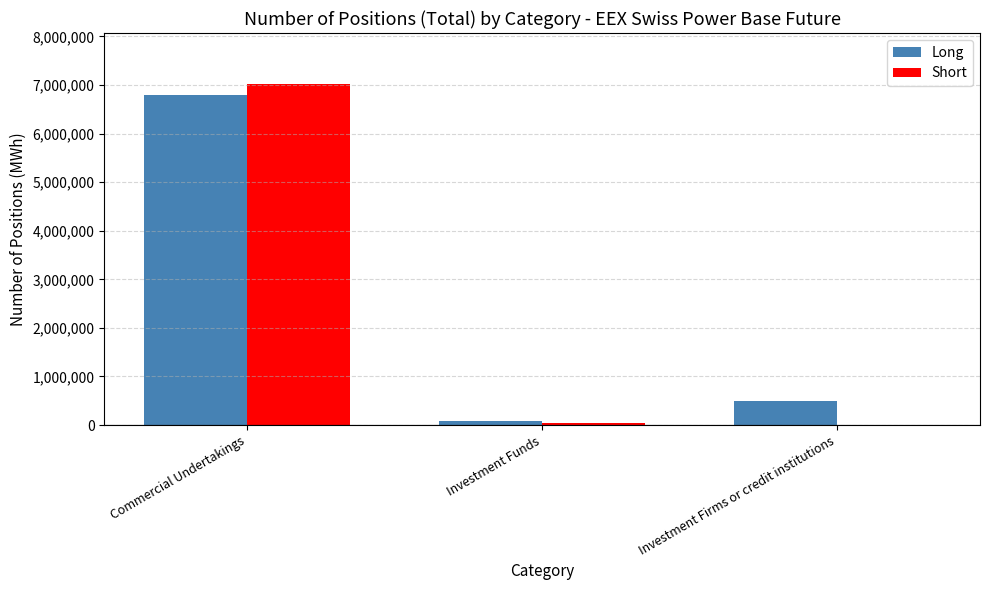

True or false: Long has a value of 2221553 at Commercial Undertakings.

False